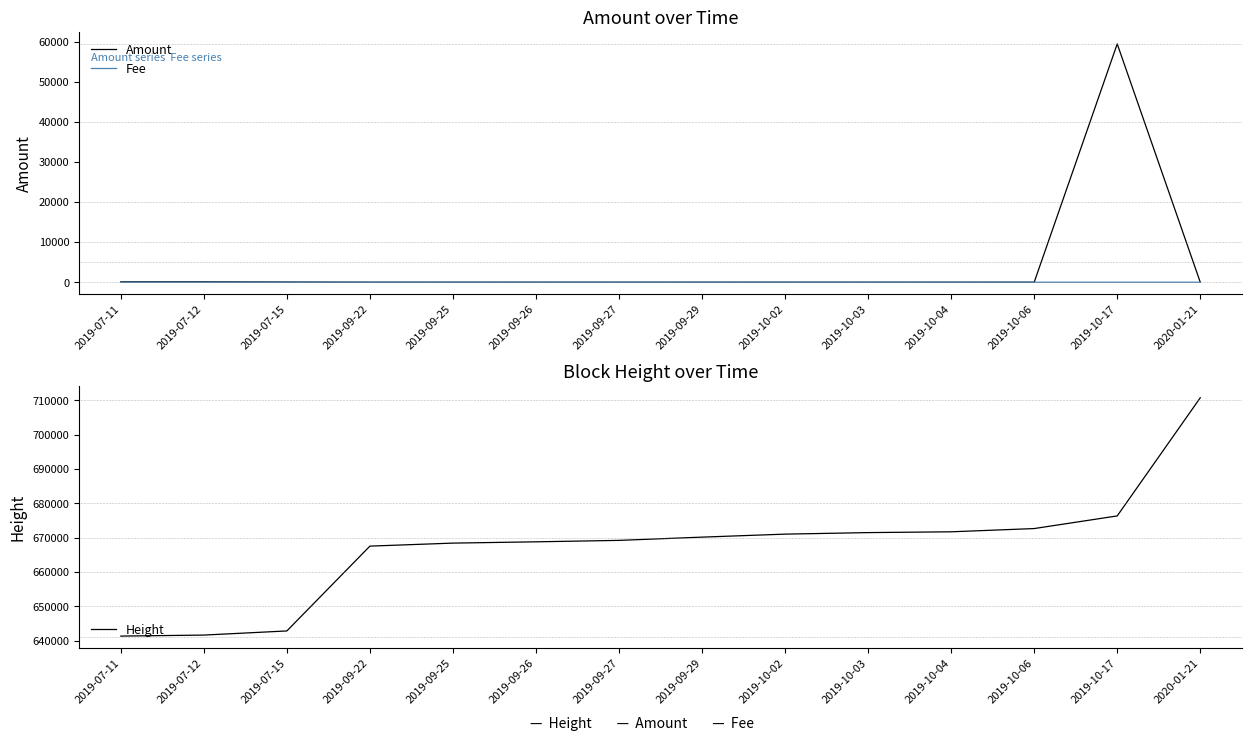

The Height series shows 1019408.6 at 2019-10-02. True or false?

False